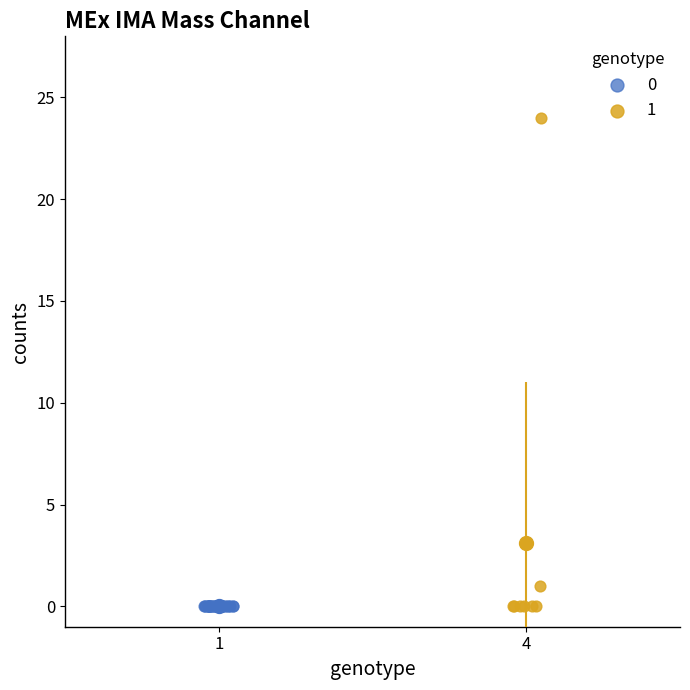

Which series contains the highest Y value?

1